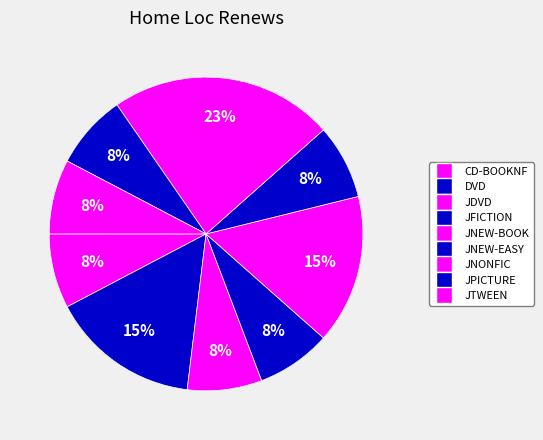

Combined, what portion of the pie is JNEW-EASY and JNONFIC?

30.8%